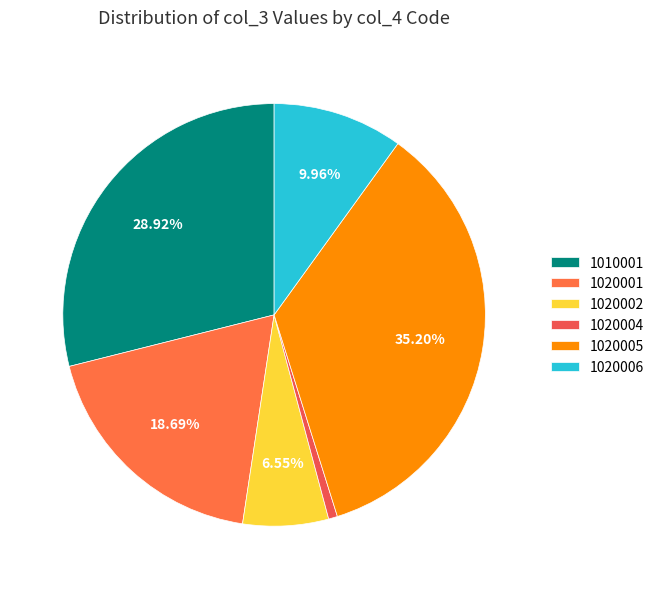

True or false: 1020001 accounts for 19% of the total.

True